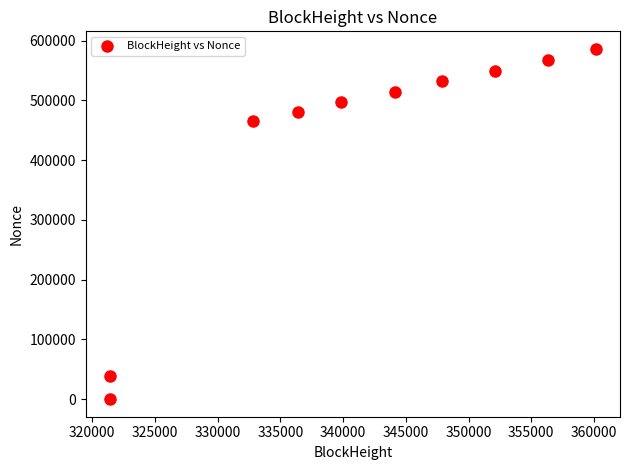

What Y value in the scatter plot is closest to 293172?

465516